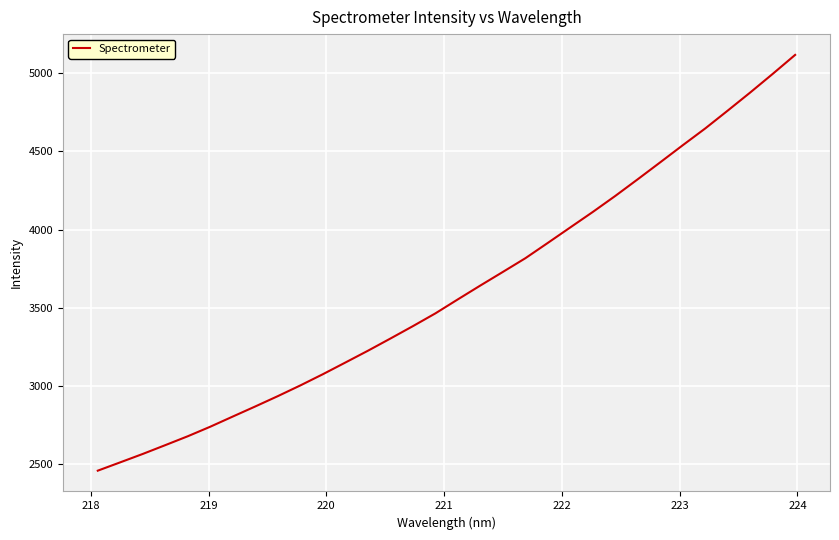

What is the difference between the maximum and minimum values?

2657.0